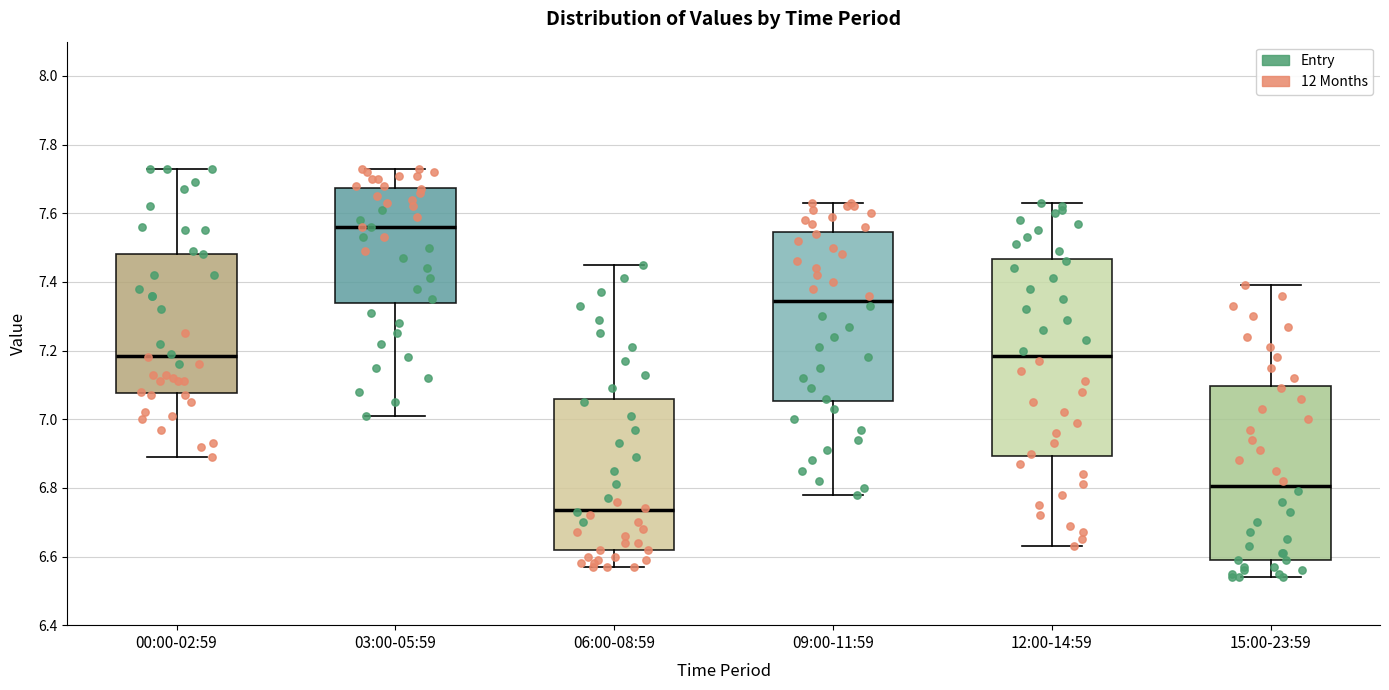

Reading left to right, transcribe this box plot: for each box, give where its median line is, the range the box spans, and where its two whiskers end, as read against the y-axis. The values are not printed on the chart, so give them approximately, as read against the axis.

00:00-02:59: median 7.18, box 7.08 to 7.48, whiskers 6.90 to 7.74
03:00-05:59: median 7.56, box 7.34 to 7.68, whiskers 7.02 to 7.74
06:00-08:59: median 6.74, box 6.62 to 7.06, whiskers 6.58 to 7.46
09:00-11:59: median 7.34, box 7.06 to 7.54, whiskers 6.78 to 7.64
12:00-14:59: median 7.18, box 6.90 to 7.46, whiskers 6.64 to 7.64
15:00-23:59: median 6.80, box 6.60 to 7.10, whiskers 6.54 to 7.40